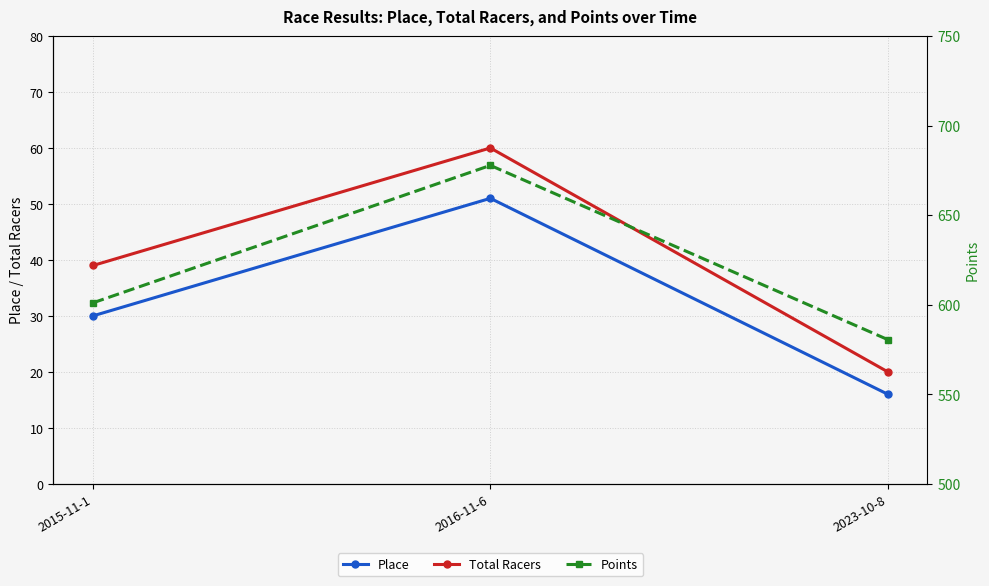

What is the label of the 2nd point from the right?

2016-11-6